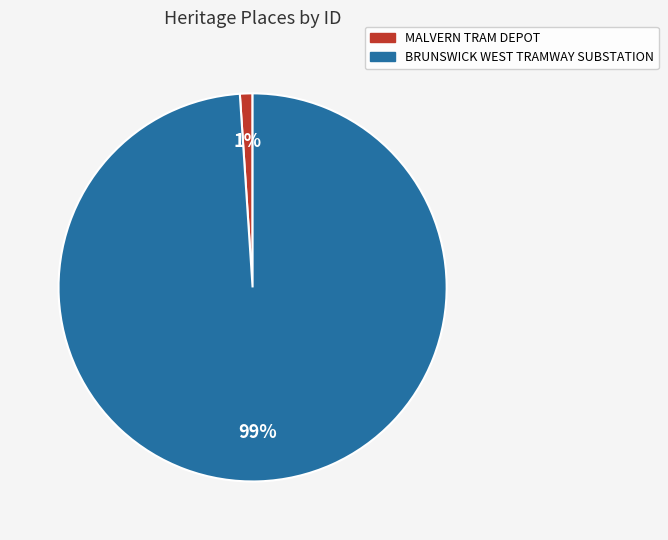

What percentage is the MALVERN TRAM DEPOT slice, to the nearest percent?

1%